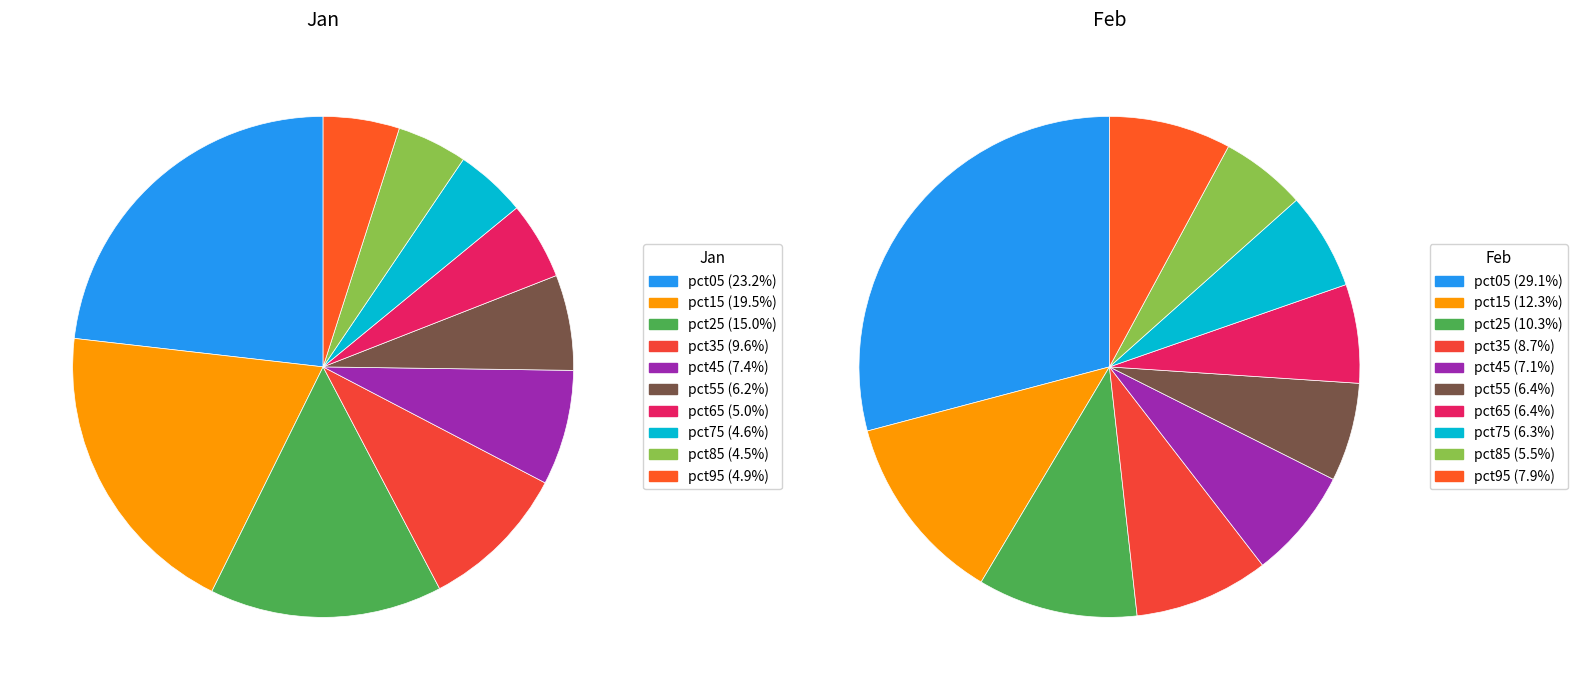

Is there any slice that represents more than half of the pie?

No